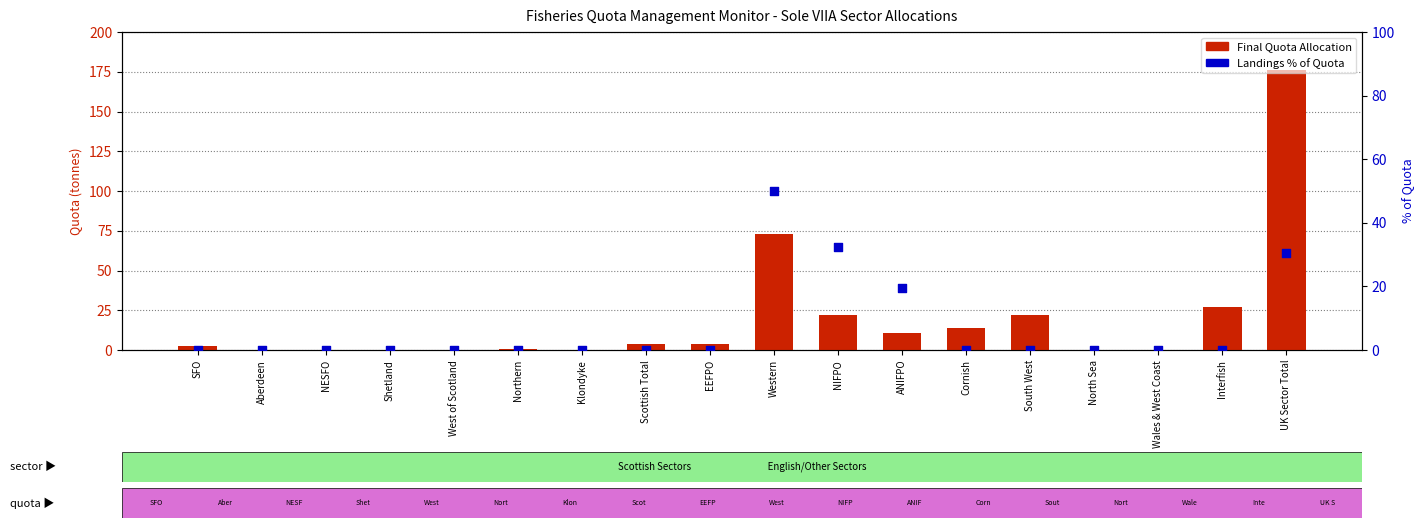

Which series has the largest Y range (max minus min)?

Final Quota Allocation